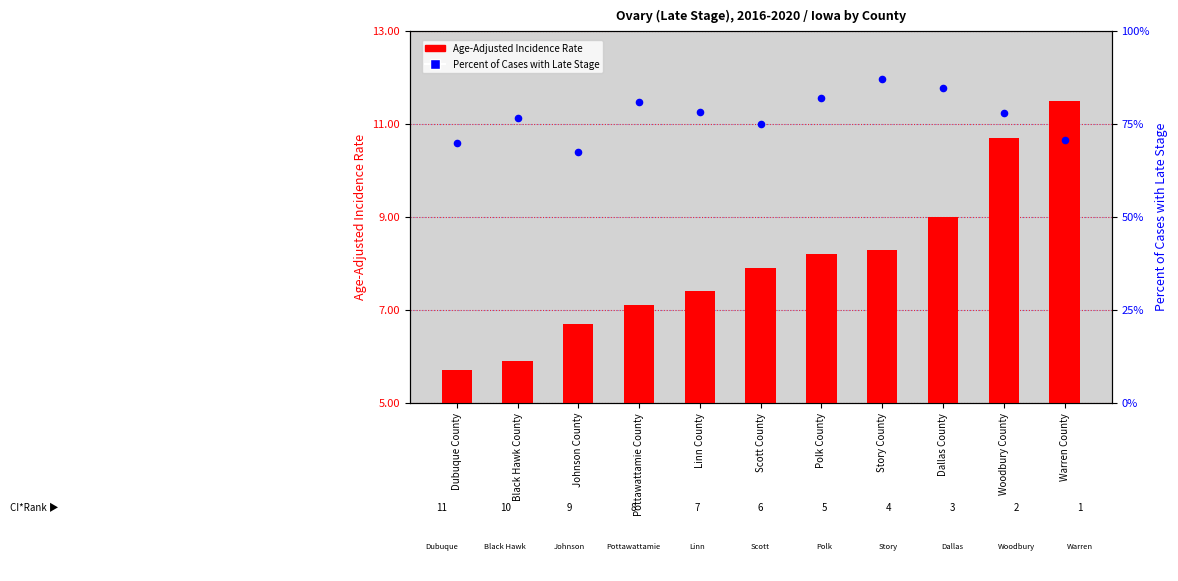

At which category is the sum across all series the highest?

Story County